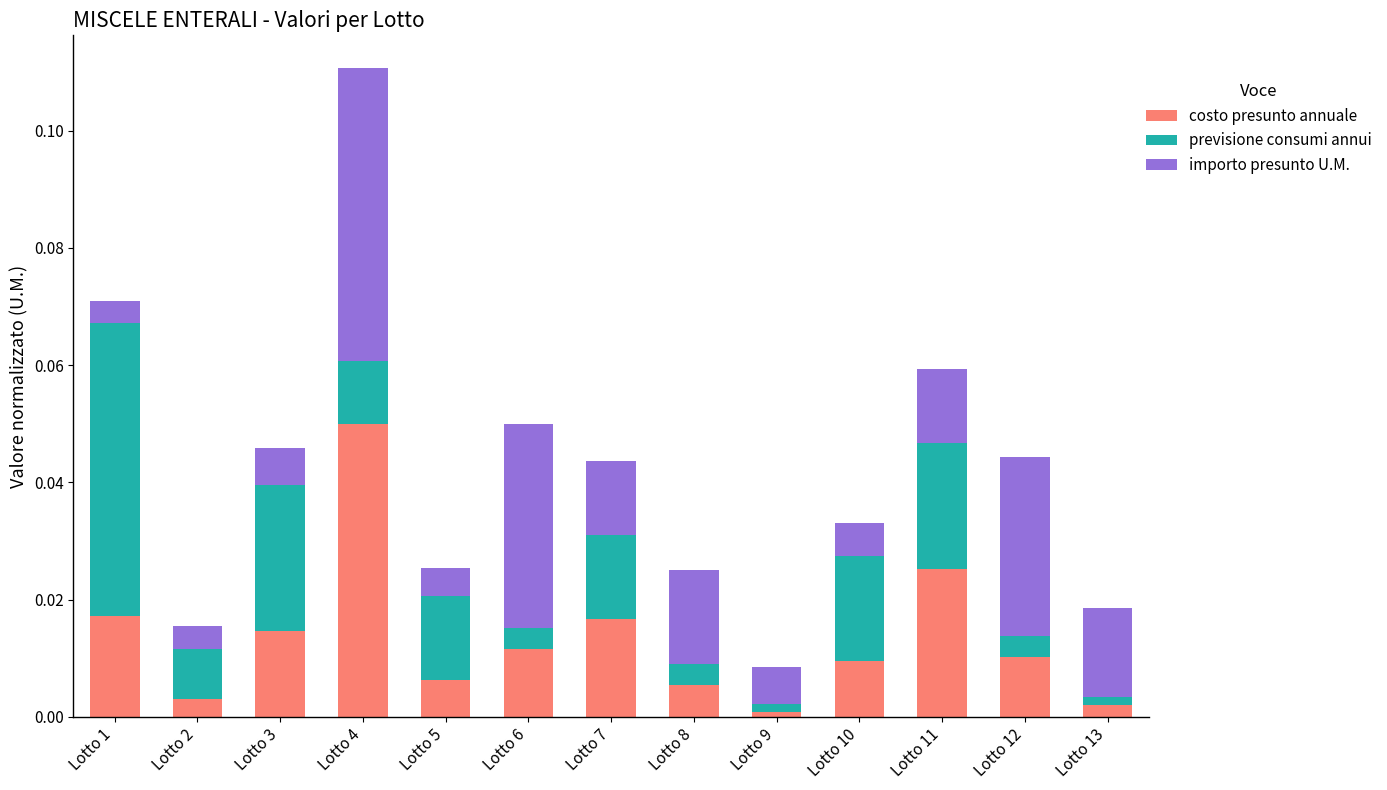

At which category is the sum across all series the highest?

Lotto 4